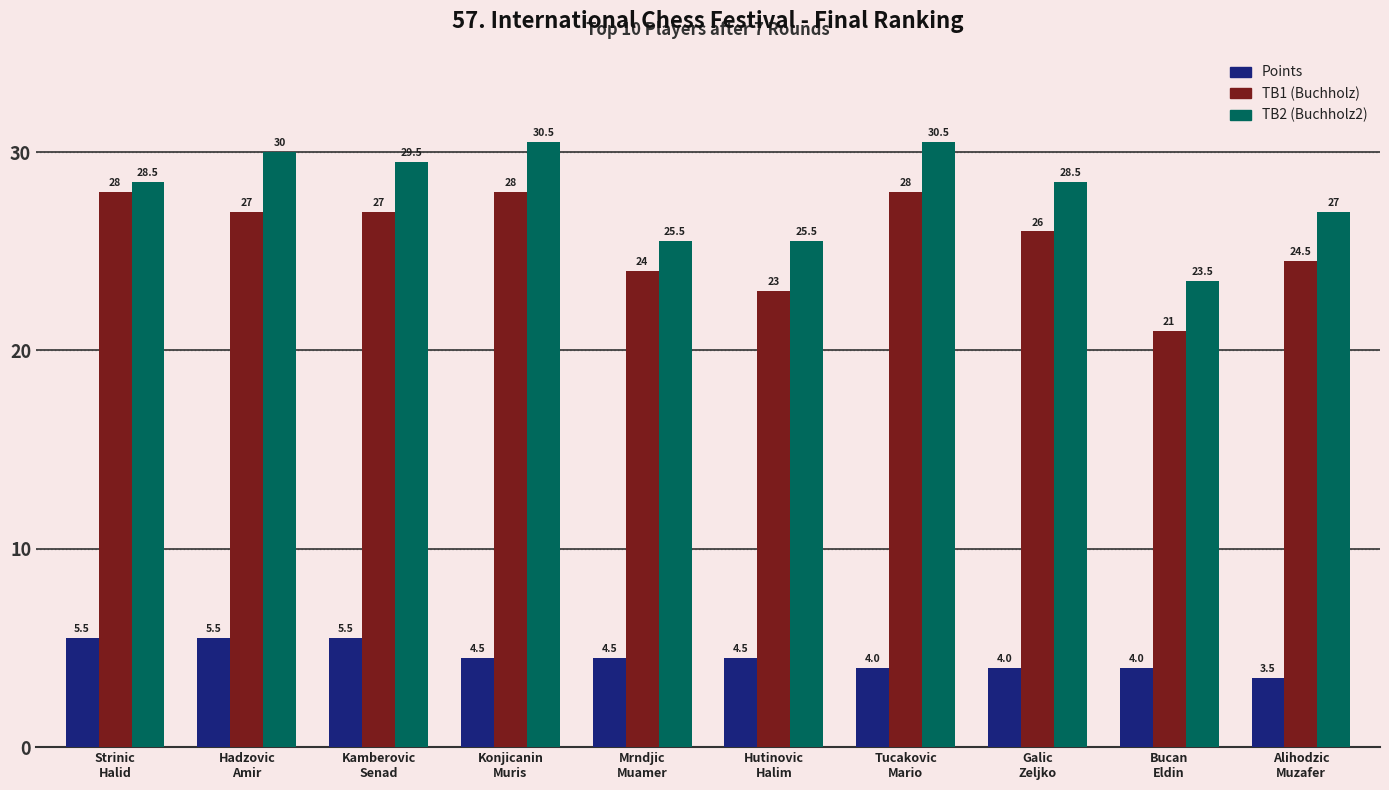

What is the label of the 6th bar from the left?

Hutinovic
Halim